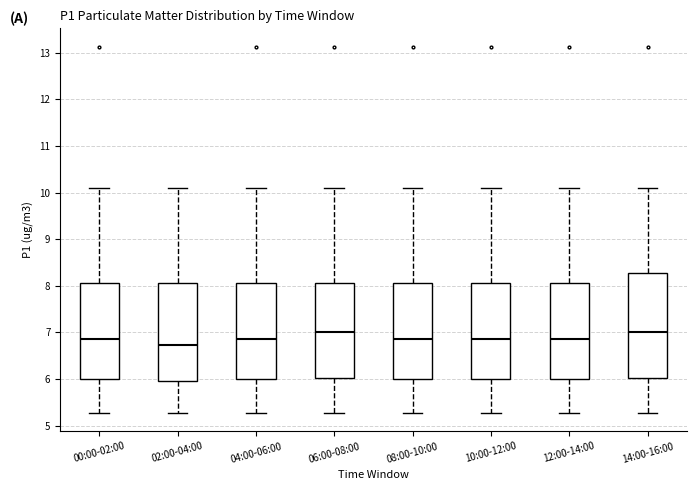

Reading left to right, read every box against the y-axis: the position of its median line, the range the box covers, and the ends of its whiskers. The values are not printed on the chart, so give them approximately, as read against the axis.

00:00-02:00: median 6.9, box 6.0 to 8.1, whiskers 5.3 to 10.1
02:00-04:00: median 6.7, box 6.0 to 8.1, whiskers 5.3 to 10.1
04:00-06:00: median 6.9, box 6.0 to 8.1, whiskers 5.3 to 10.1
06:00-08:00: median 7.0, box 6.0 to 8.1, whiskers 5.3 to 10.1
08:00-10:00: median 6.9, box 6.0 to 8.1, whiskers 5.3 to 10.1
10:00-12:00: median 6.9, box 6.0 to 8.1, whiskers 5.3 to 10.1
12:00-14:00: median 6.9, box 6.0 to 8.1, whiskers 5.3 to 10.1
14:00-16:00: median 7.0, box 6.0 to 8.3, whiskers 5.3 to 10.1